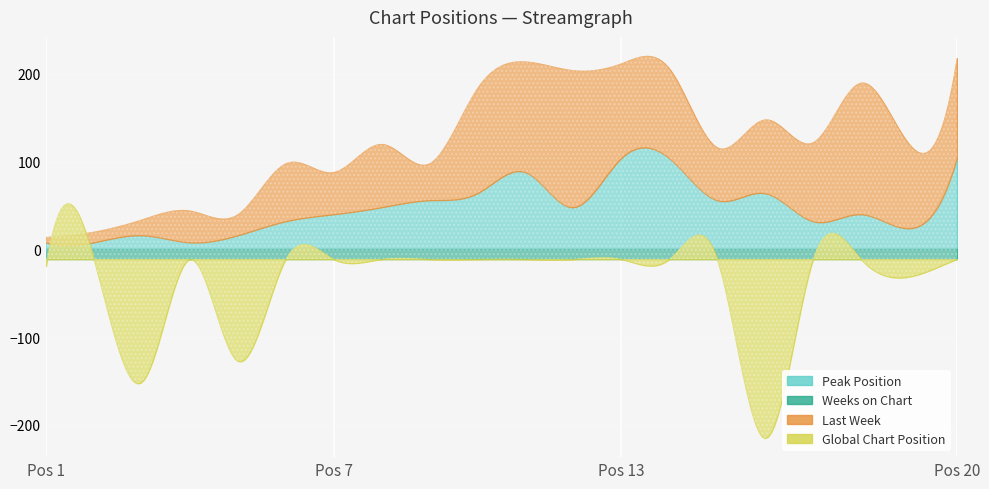

Where does the Peak Position series first go above 6?

9